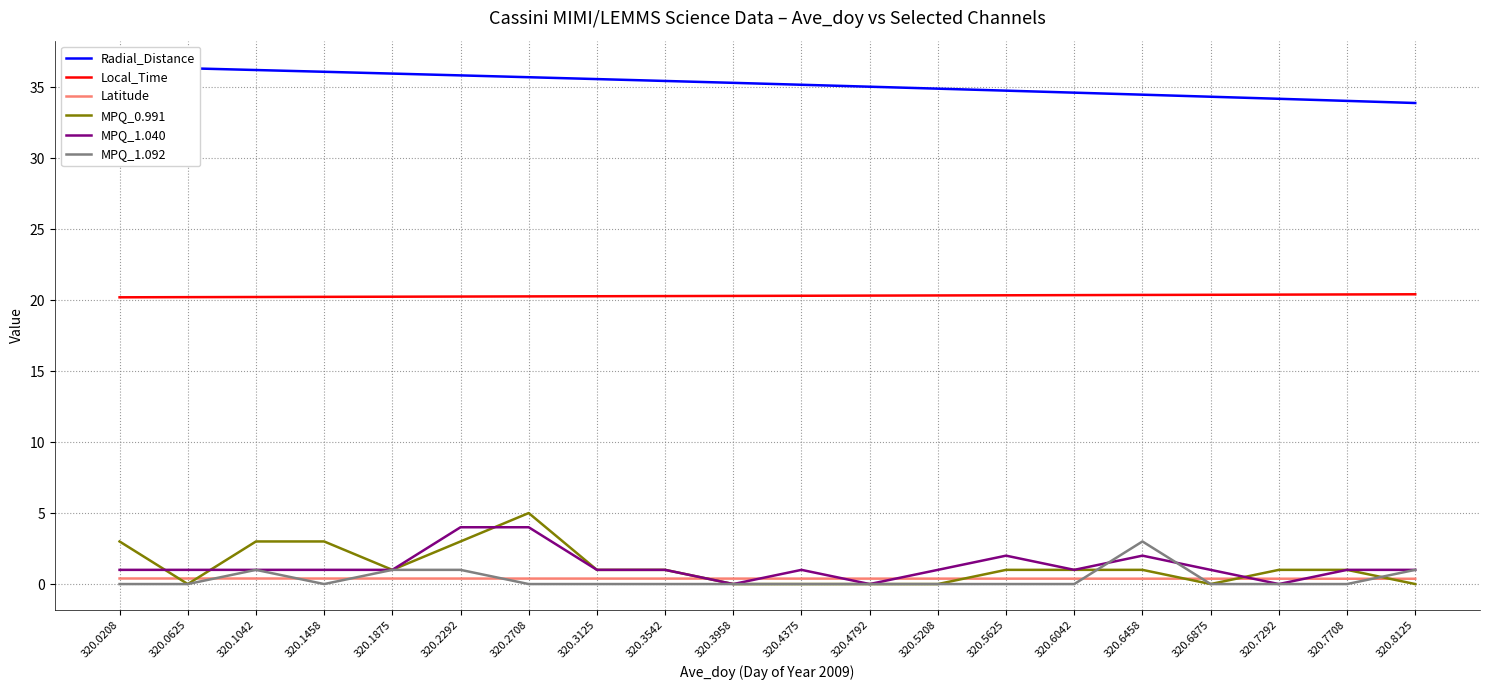

What is the sum of all MPQ_1.040 values?

25.0